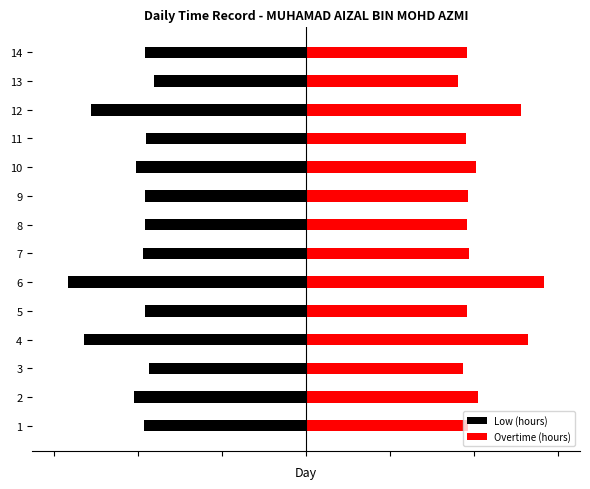

Where is Overtime (hours) nearest to the value 11?

2